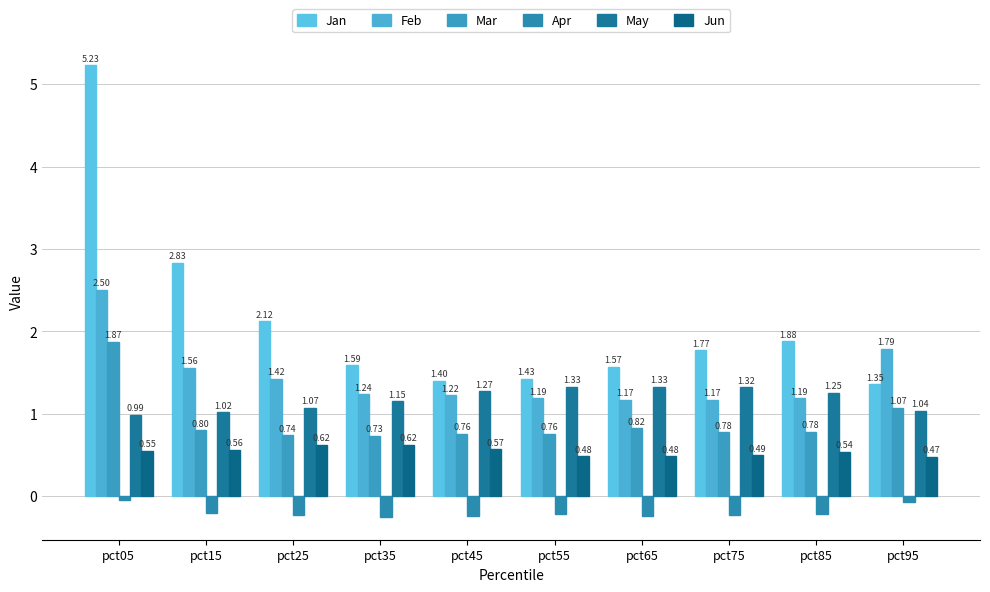

What are all the series names shown in the legend?

Jan, Feb, Mar, Apr, May, Jun